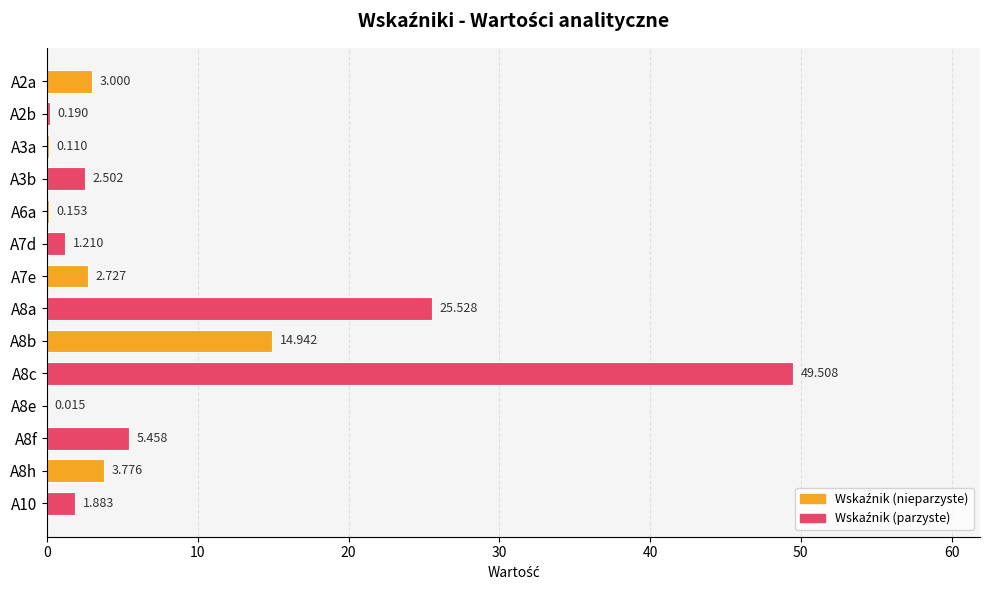

What is the difference between the maximum and minimum values?

49.5